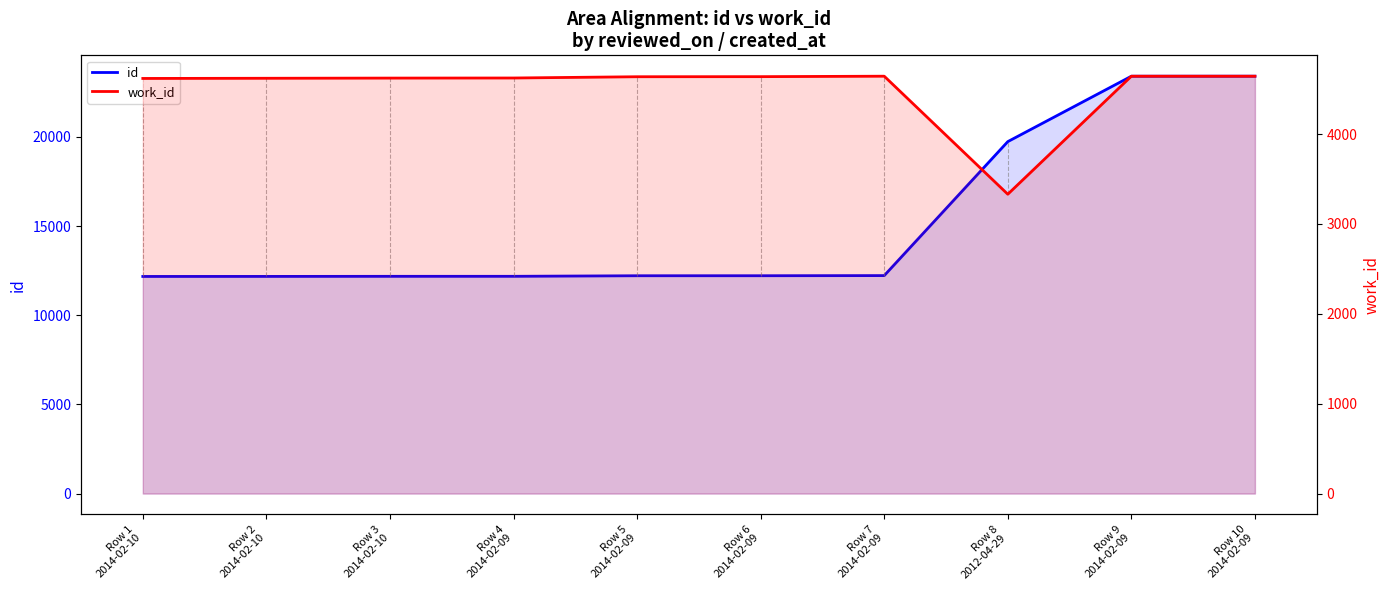

At which category is the sum across all series the highest?

Row 10
2014-02-09